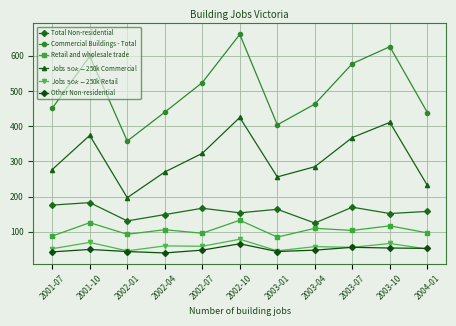

What position from the right is 2002-07?

7